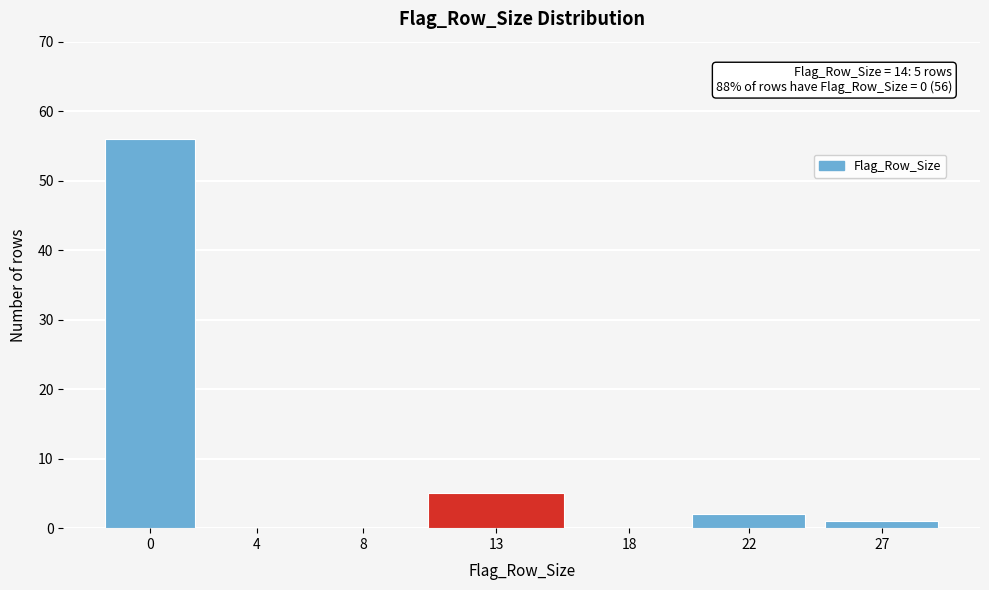

Reading right to left, what are all the values shown in this chart?

27=1	22=2	18=0	13=5	8=0	4=0	0=56